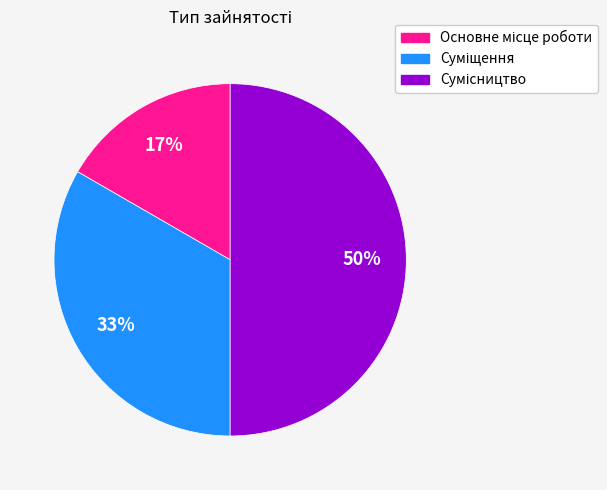

To the nearest percent, what is the average slice percentage?

33%